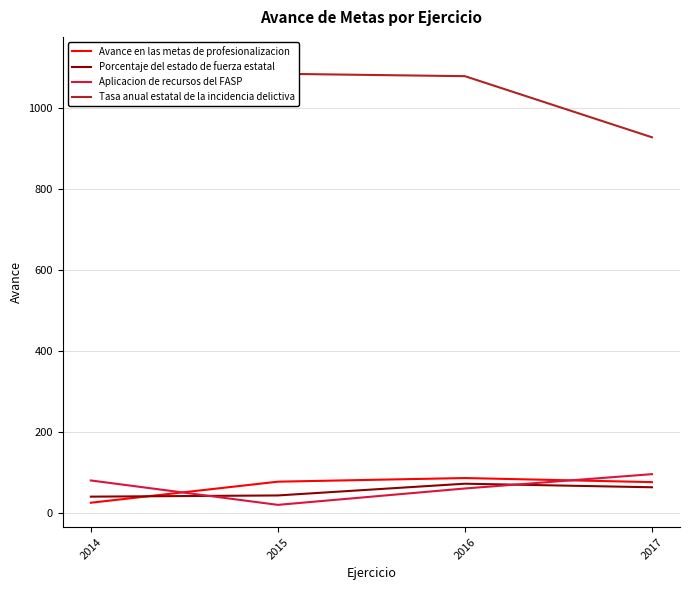

What is the difference between the maximum and second lowest values in the Aplicacion de recursos del FASP series?

35.4